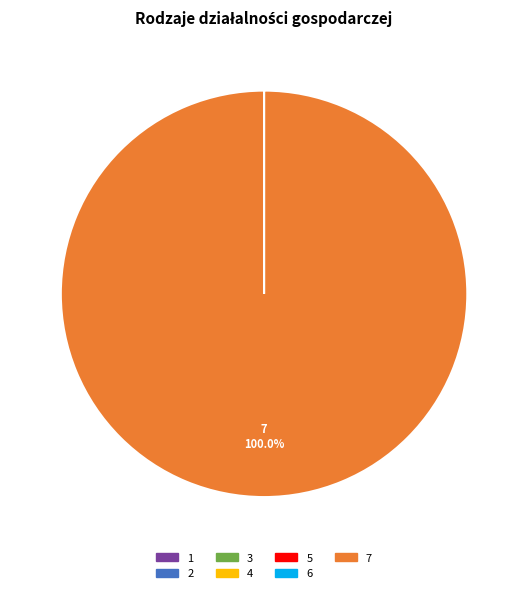

Is there any slice that represents more than half of the pie?

Yes